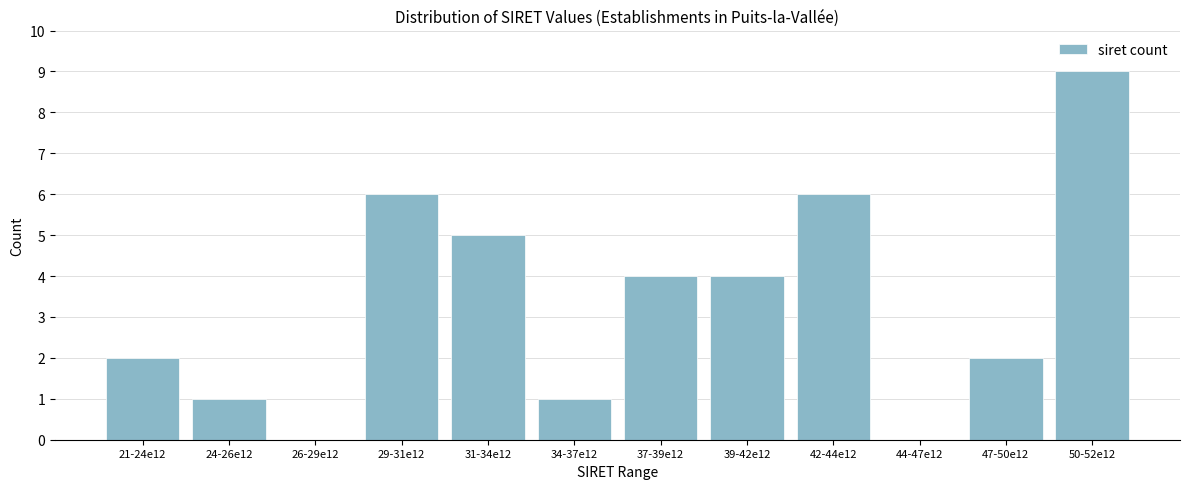

Reading right to left, extract all data points from this chart.

50-52e12=9	47-50e12=2	44-47e12=0	42-44e12=6	39-42e12=4	37-39e12=4	34-37e12=1	31-34e12=5	29-31e12=6	26-29e12=0	24-26e12=1	21-24e12=2